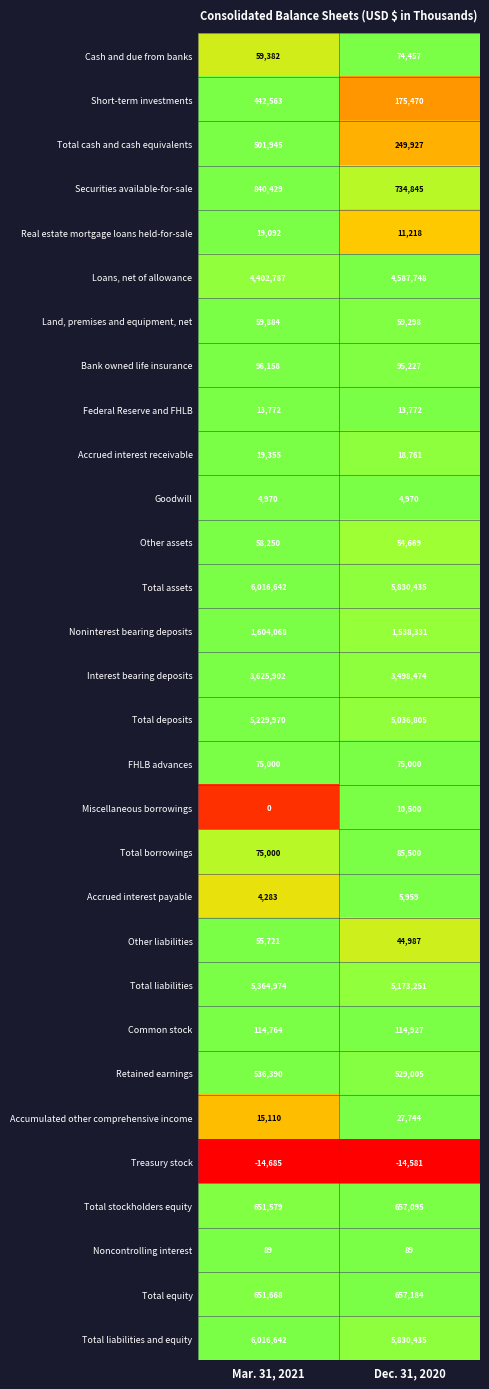

What is the difference between the highest and lowest values at Dec. 31, 2020?

5845016